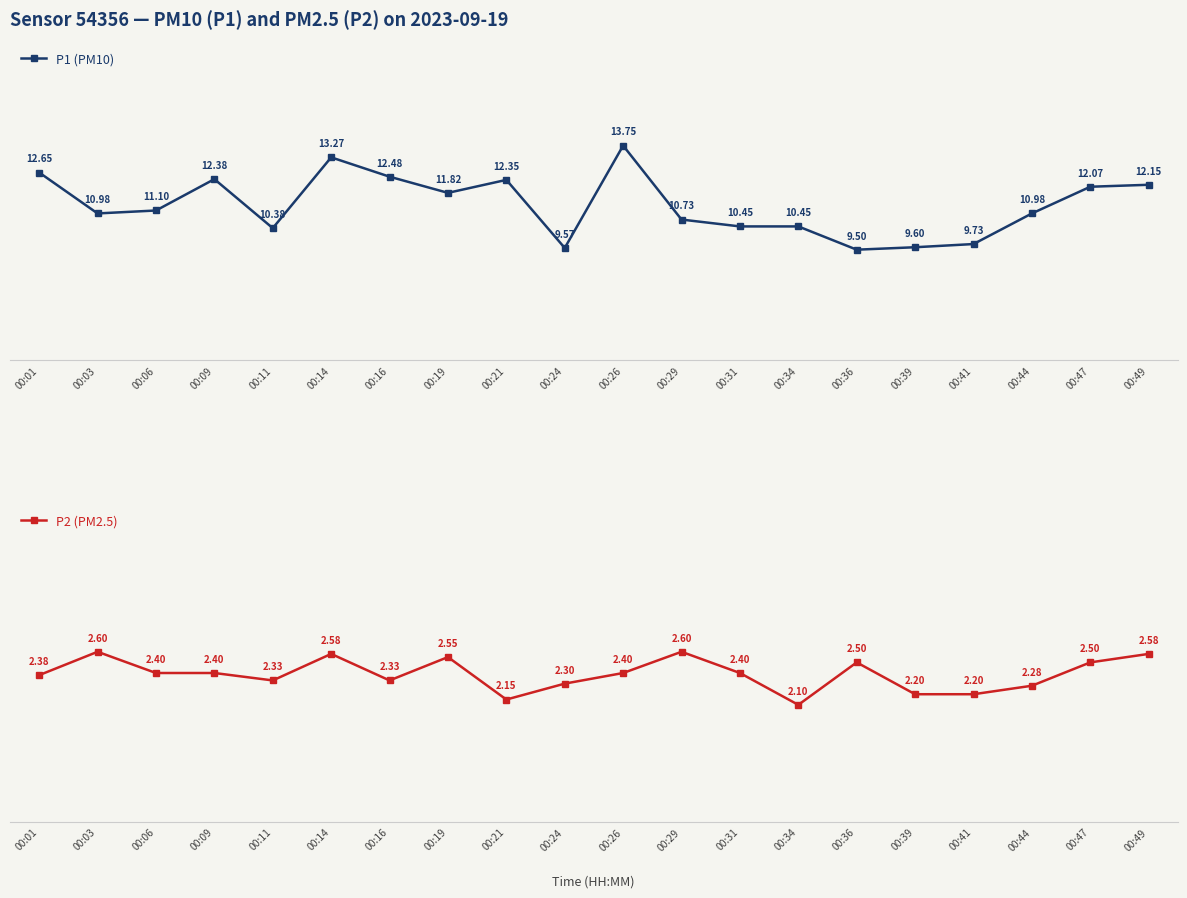

How many interior local peaks does the P1 (PM10) series have?

4